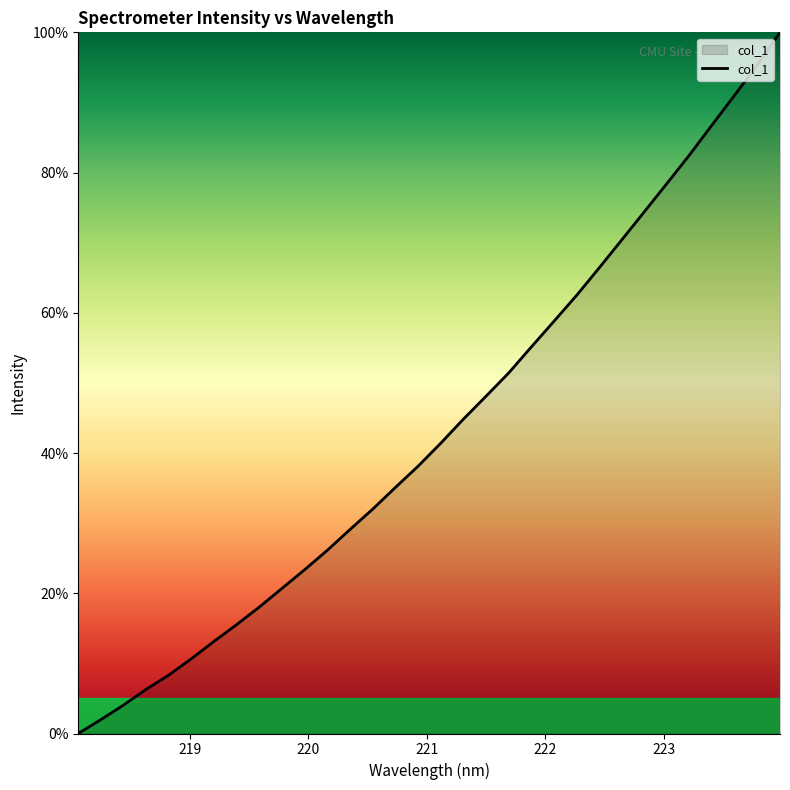

Is this an area chart (filled region under the line)?

Yes